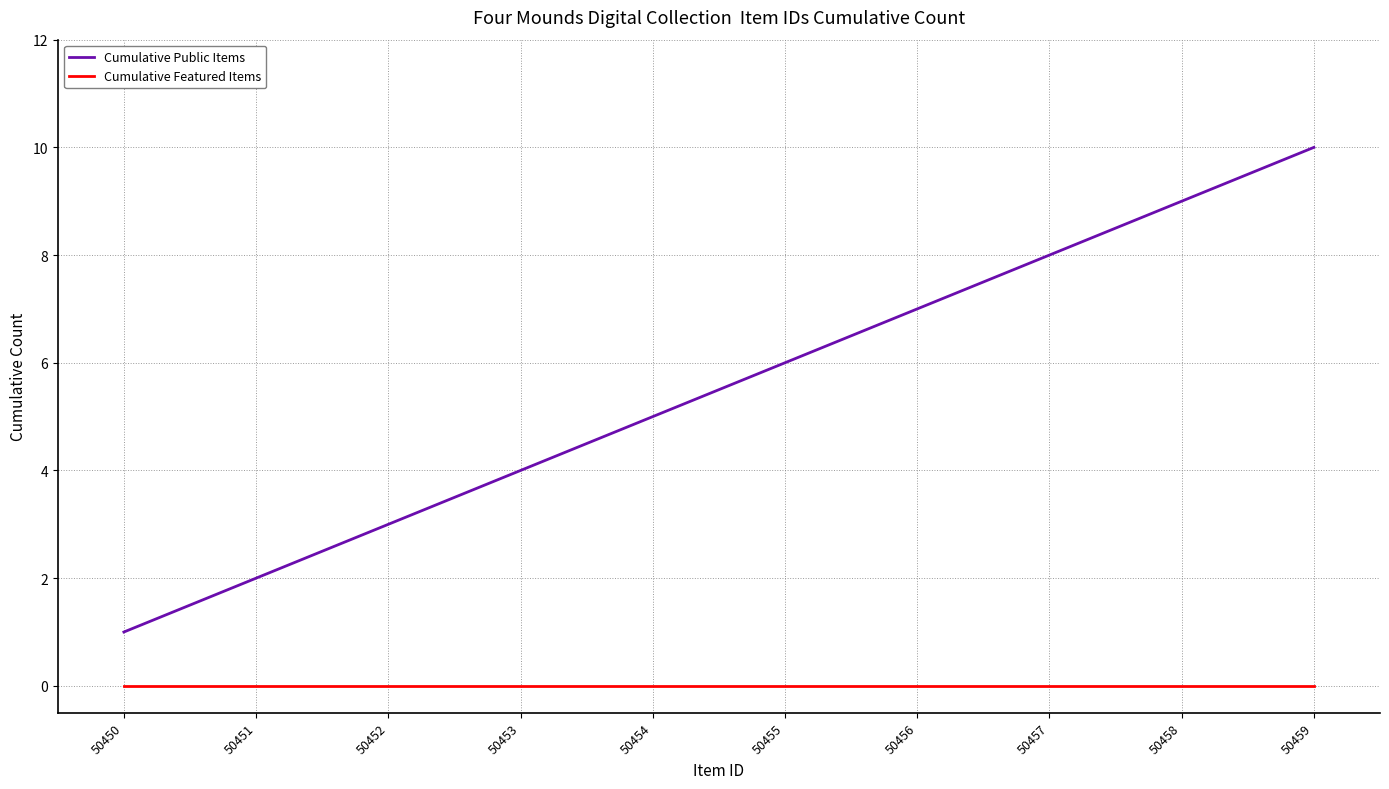

Which category has the lowest value in the Cumulative Public Items series?

50450